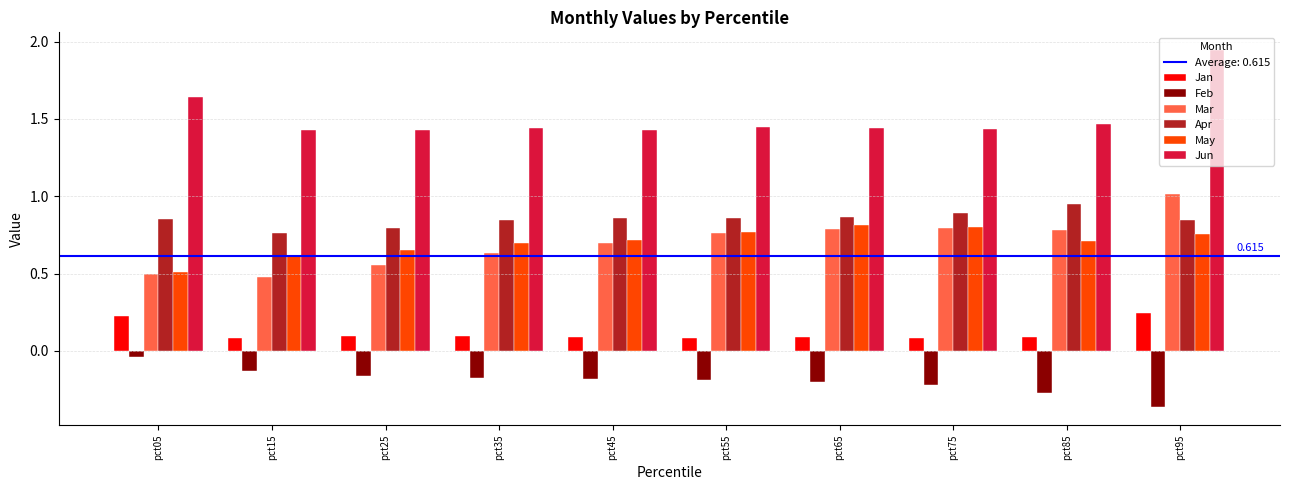

What is the sum of all Jan values?

1.2